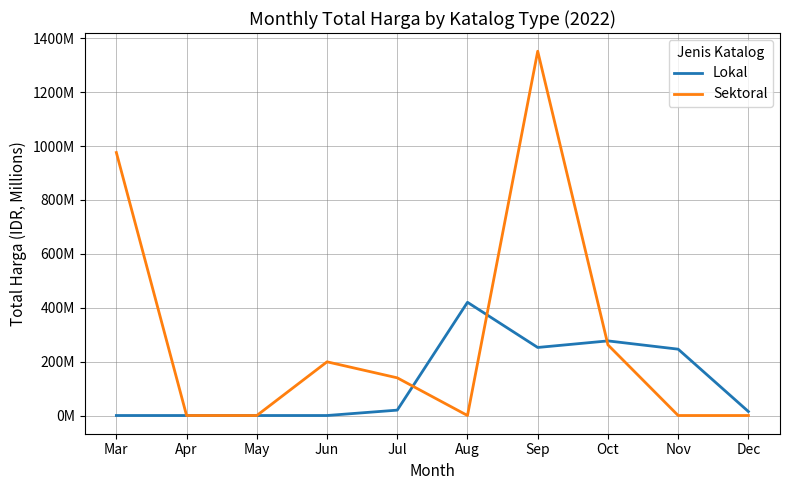

Which series has the largest total across all categories?

Sektoral